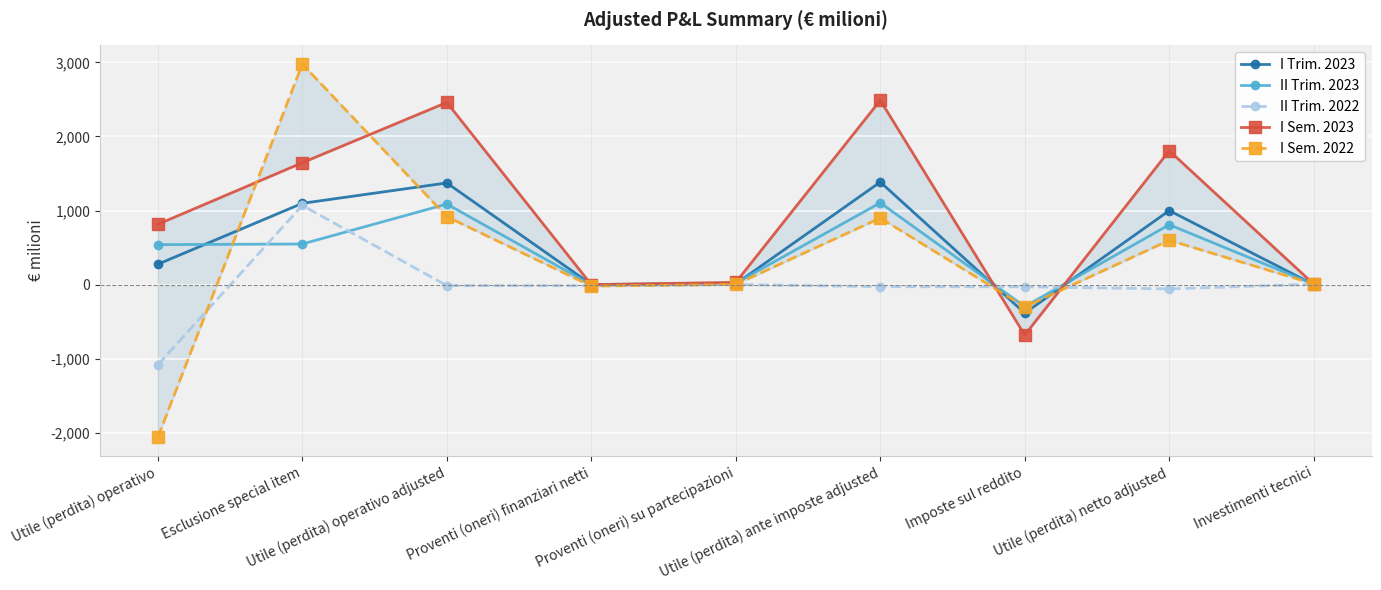

Reading right to left, what are all the values shown in this chart?

I Trim. 2023: Investimenti tecnici=0	Utile (perdita) netto adjusted=999	Imposte sul reddito=-385	Utile (perdita) ante imposte adjusted=1384	Proventi (oneri) su partecipazioni=10	Proventi (oneri) finanziari netti=2	Utile (perdita) operativo adjusted=1372	Esclusione special item=1097	Utile (perdita) operativo=275
II Trim. 2023: Investimenti tecnici=6	Utile (perdita) netto adjusted=808	Imposte sul reddito=-296	Utile (perdita) ante imposte adjusted=1104	Proventi (oneri) su partecipazioni=20	Proventi (oneri) finanziari netti=-3	Utile (perdita) operativo adjusted=1087	Esclusione special item=548	Utile (perdita) operativo=539
II Trim. 2022: Investimenti tecnici=6	Utile (perdita) netto adjusted=-58	Imposte sul reddito=-30	Utile (perdita) ante imposte adjusted=-28	Proventi (oneri) su partecipazioni=1	Proventi (oneri) finanziari netti=-15	Utile (perdita) operativo adjusted=-14	Esclusione special item=1069	Utile (perdita) operativo=-1083
I Sem. 2023: Investimenti tecnici=6	Utile (perdita) netto adjusted=1807	Imposte sul reddito=-681	Utile (perdita) ante imposte adjusted=2488	Proventi (oneri) su partecipazioni=30	Proventi (oneri) finanziari netti=-1	Utile (perdita) operativo adjusted=2459	Esclusione special item=1645	Utile (perdita) operativo=814
I Sem. 2022: Investimenti tecnici=9	Utile (perdita) netto adjusted=598	Imposte sul reddito=-301	Utile (perdita) ante imposte adjusted=899	Proventi (oneri) su partecipazioni=2	Proventi (oneri) finanziari netti=-20	Utile (perdita) operativo adjusted=917	Esclusione special item=2977	Utile (perdita) operativo=-2060